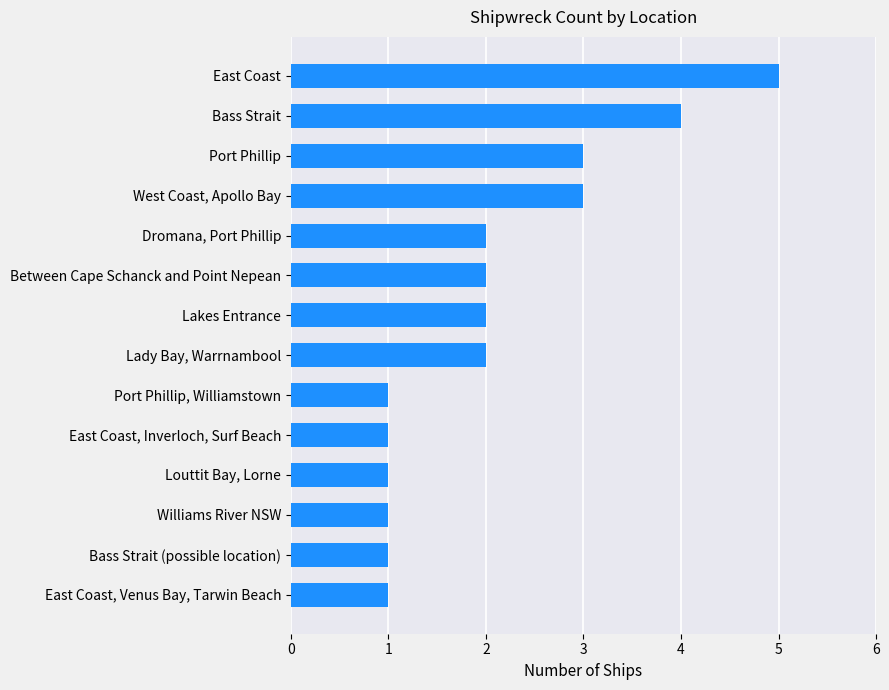

Which label corresponds to the largest value in the chart?

East Coast